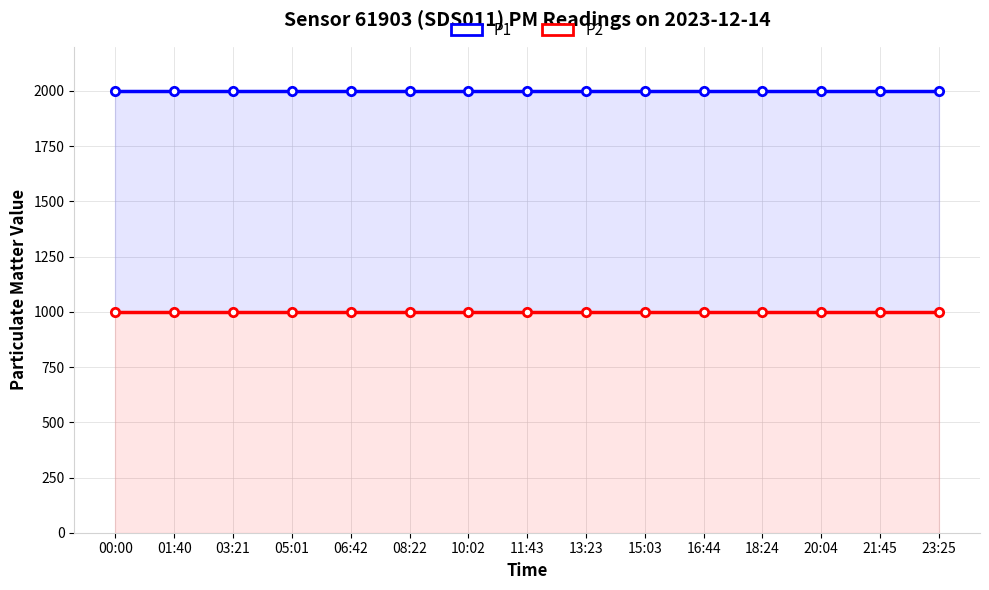

Reading right to left, what are all the values shown in this chart?

P1: 23:25=1999.9	21:45=1999.9	20:04=1999.9	18:24=1999.9	16:44=1999.9	15:03=1999.9	13:23=1999.9	11:43=1999.9	10:02=1999.9	08:22=1999.9	06:42=1999.9	05:01=1999.9	03:21=1999.9	01:40=1999.9	00:00=1999.9
P2: 23:25=999.9	21:45=999.9	20:04=999.9	18:24=999.9	16:44=999.9	15:03=999.9	13:23=999.9	11:43=999.9	10:02=999.9	08:22=999.9	06:42=999.9	05:01=999.9	03:21=999.9	01:40=999.9	00:00=999.9